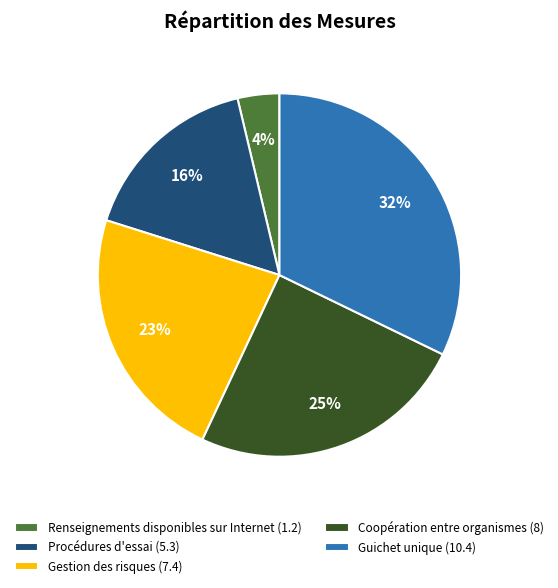

Approximately how many times larger is the value at Procédures d'essai (5.3) compared to Gestion des risques (7.4)?

0.7